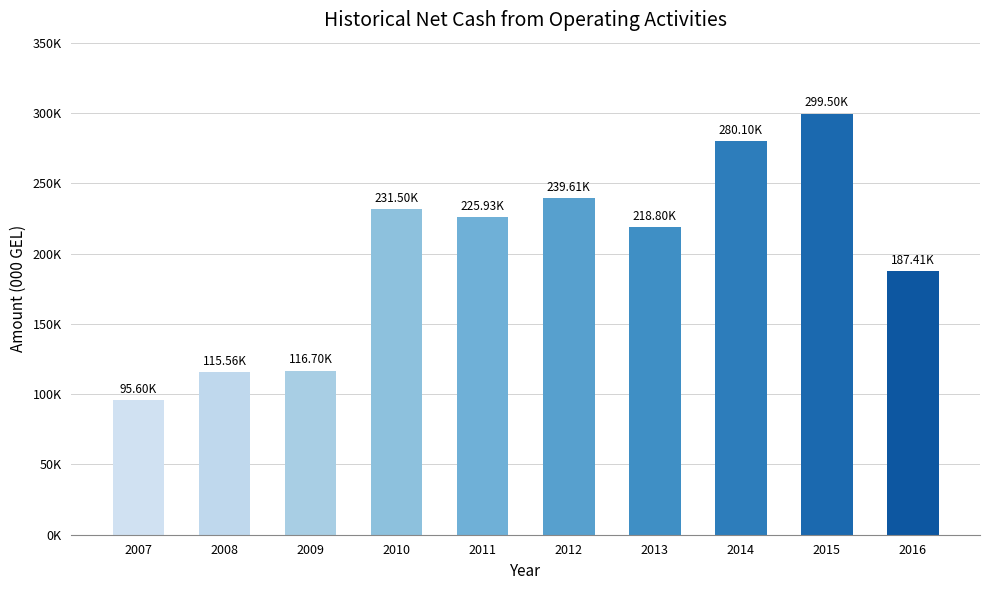

List the labels in order of value, smallest first.

2007, 2008, 2009, 2016, 2013, 2011, 2010, 2012, 2014, 2015